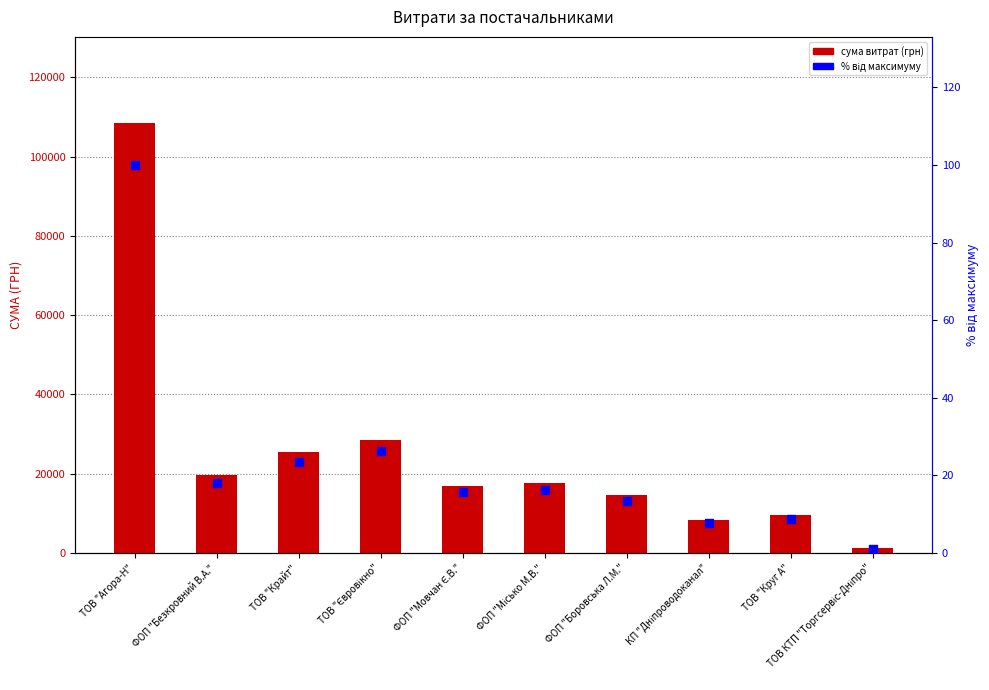

Which series reaches the minimum Y coordinate?

відсоток від максимуму